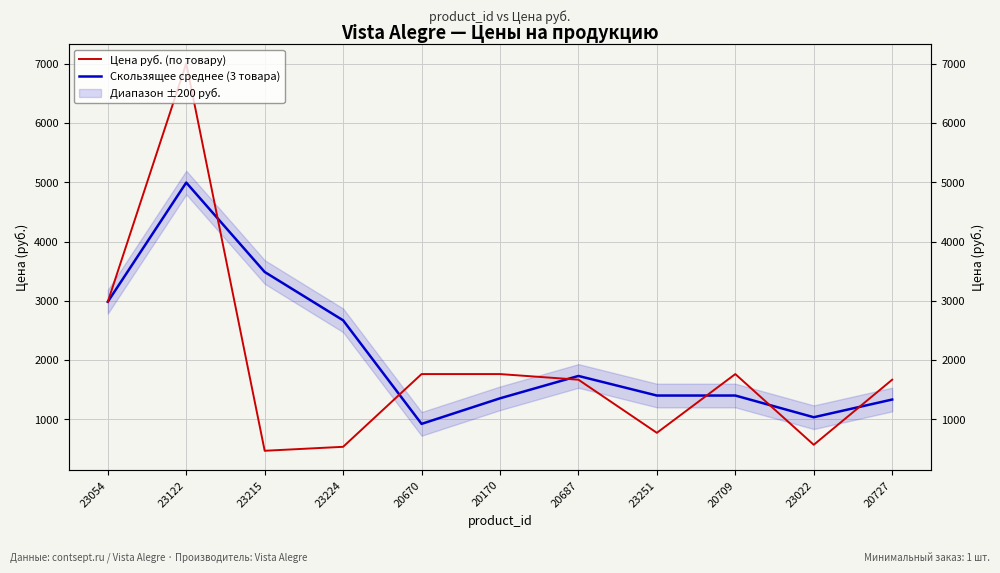

Reading left to right, what are all the values shown in this chart?

Цена руб. (по товару): 2986.0	7010.0	470.0	537.0	1765.0	1765.0	1670.0	773.0	1765.0	571.0	1670.0
Скользящее среднее (3 товара): 2986.0	4998.0	3488.7	2672.3	924.0	1355.7	1733.3	1402.7	1402.7	1036.3	1335.3